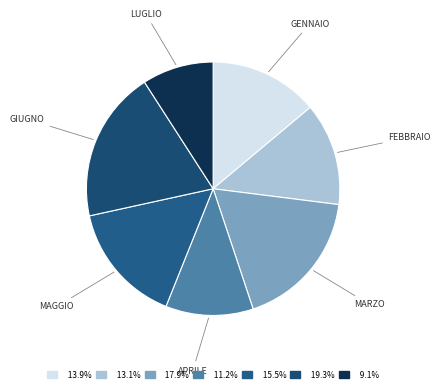

What is the ratio of the value at GIUGNO to the value at APRILE?

1.7